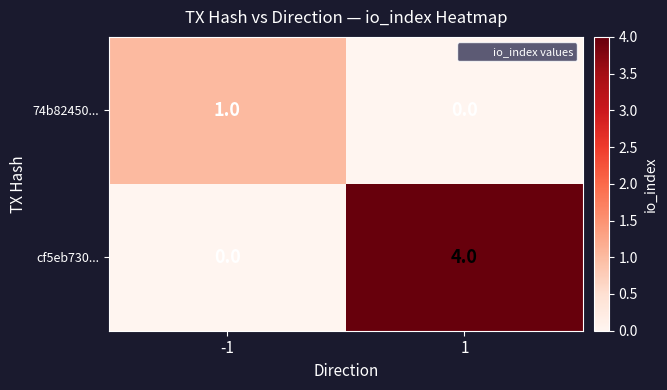

What is the spread (max minus min) of values at 1?

4